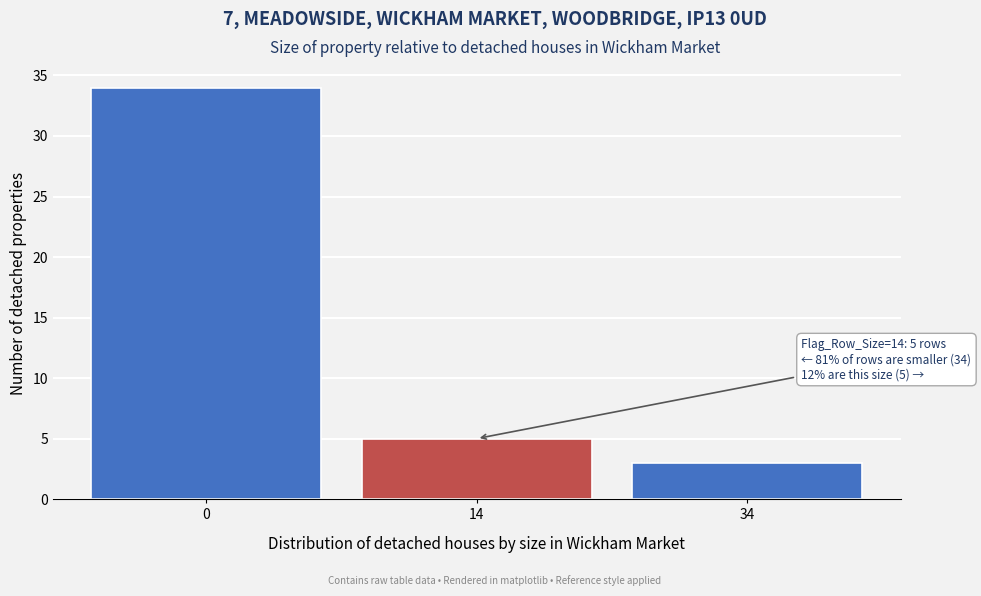

Reading left to right, list all the values displayed in this chart.

34	5	3